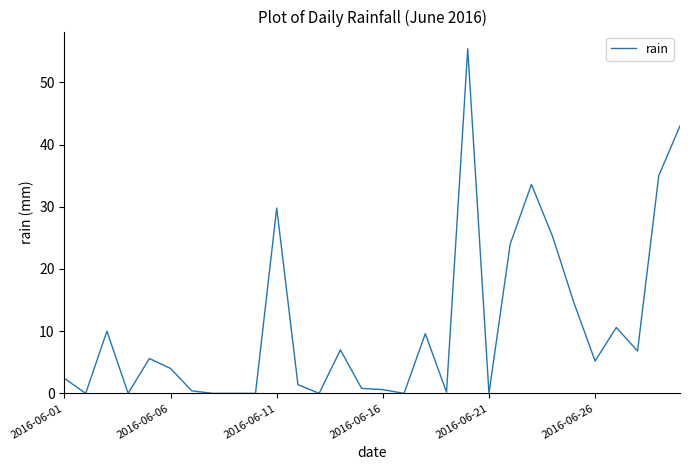

What is the difference between the maximum and minimum values?

55.4